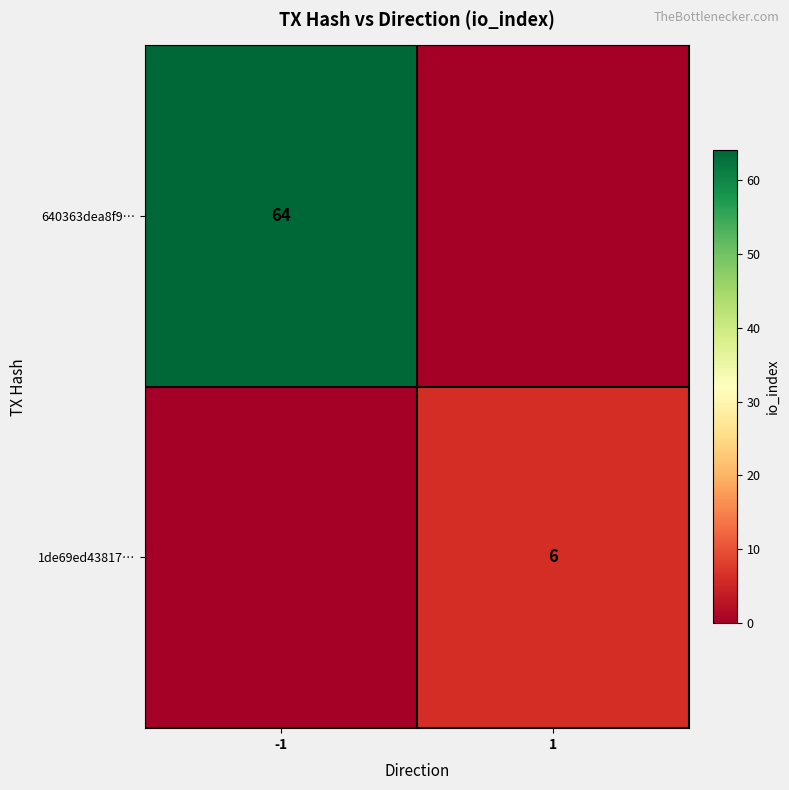

The 1de69ed43817… series shows 6 at 1. True or false?

True